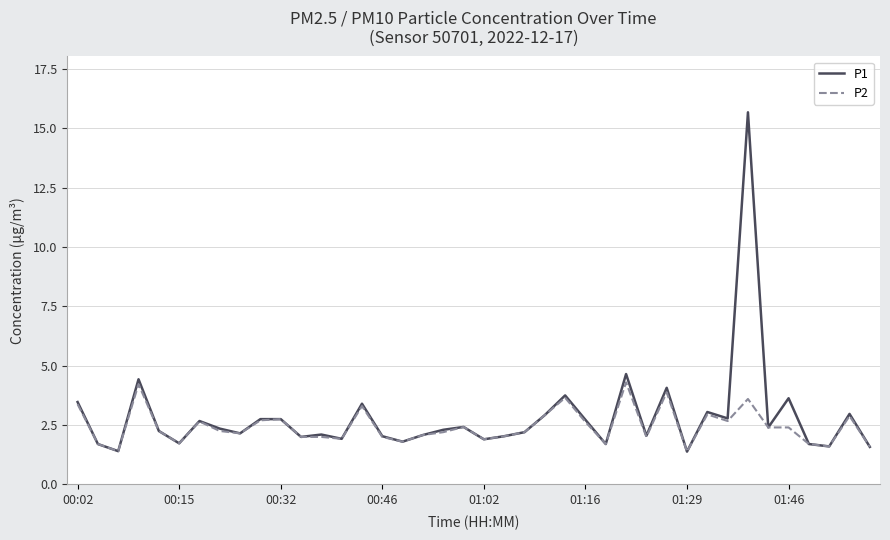

What is the greatest value displayed?

15.7